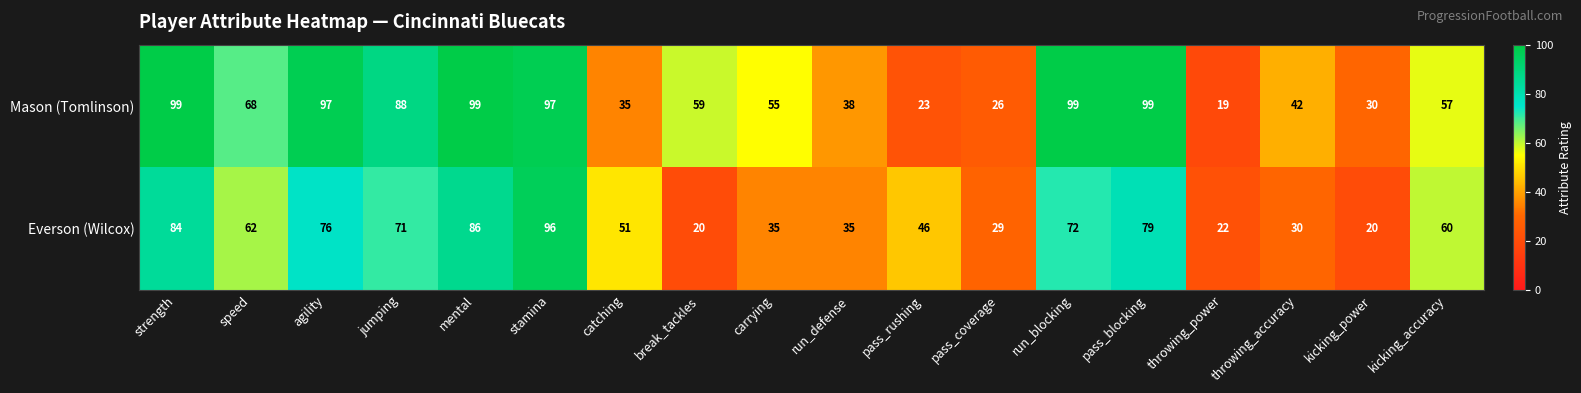

Count the number of categories in the chart.

18